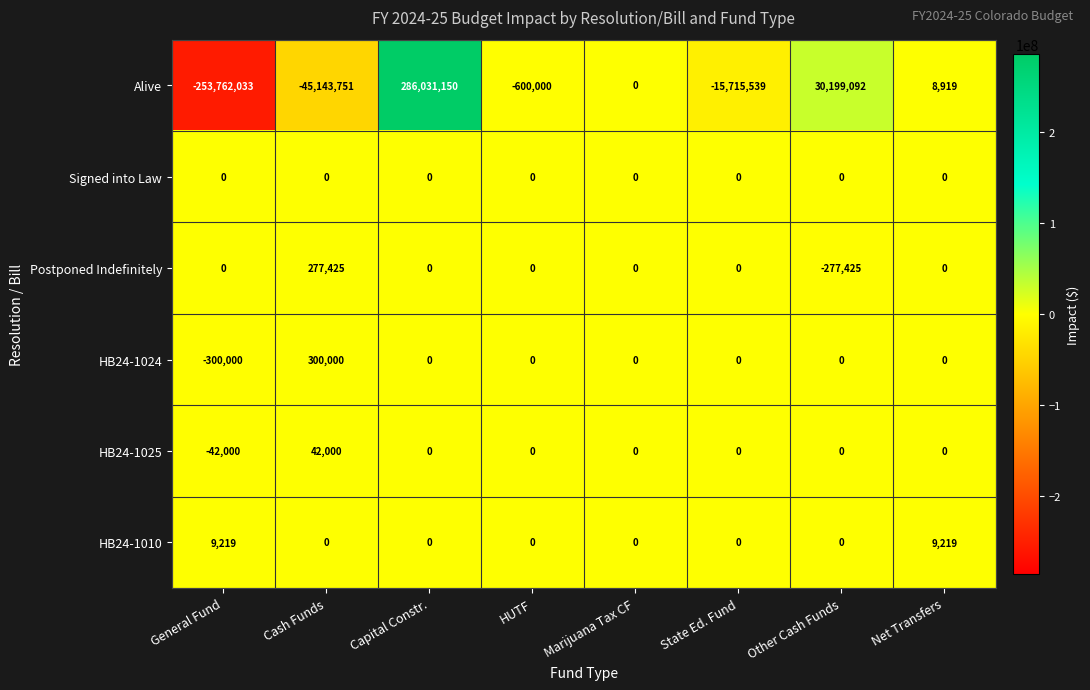

Rank the series by their maximum value, from highest to lowest.

Alive, HB24-1024, Postponed Indefinitely, HB24-1025, HB24-1010, Signed into Law